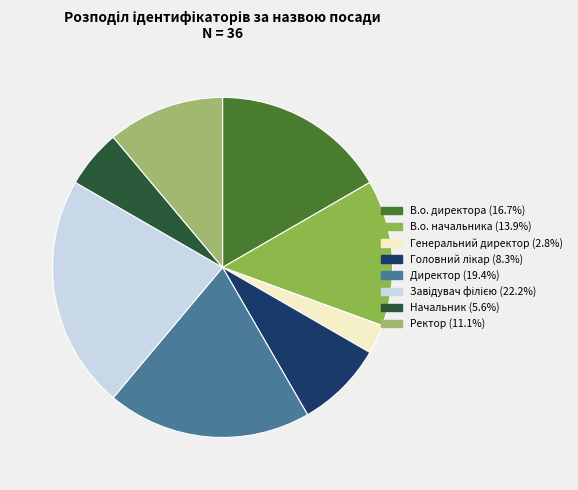

How many segments does this pie chart have?

8